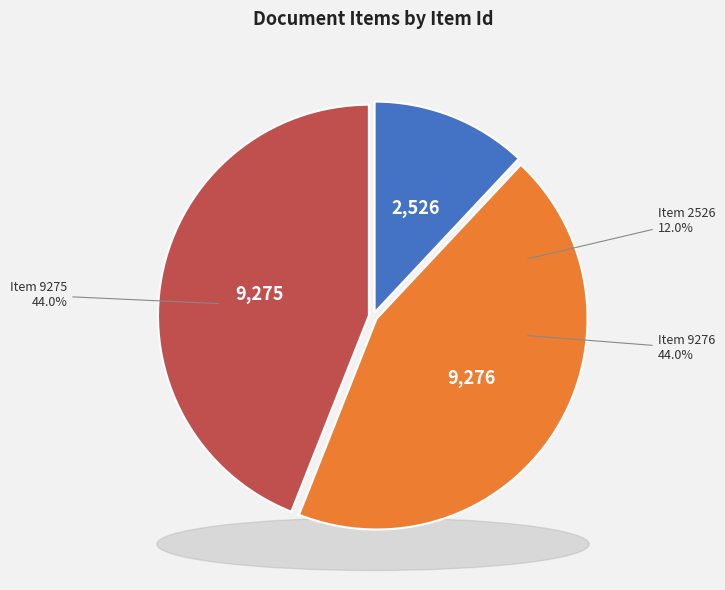

Is Item 2526 the majority of the pie?

No